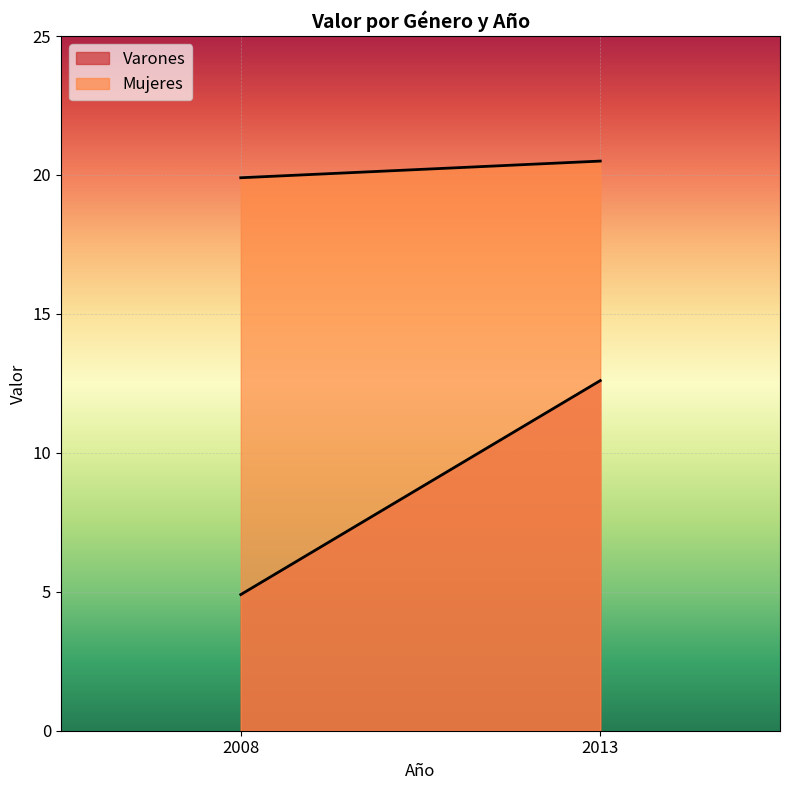

What is the value of the Varones point at the 2nd from the left?

12.6